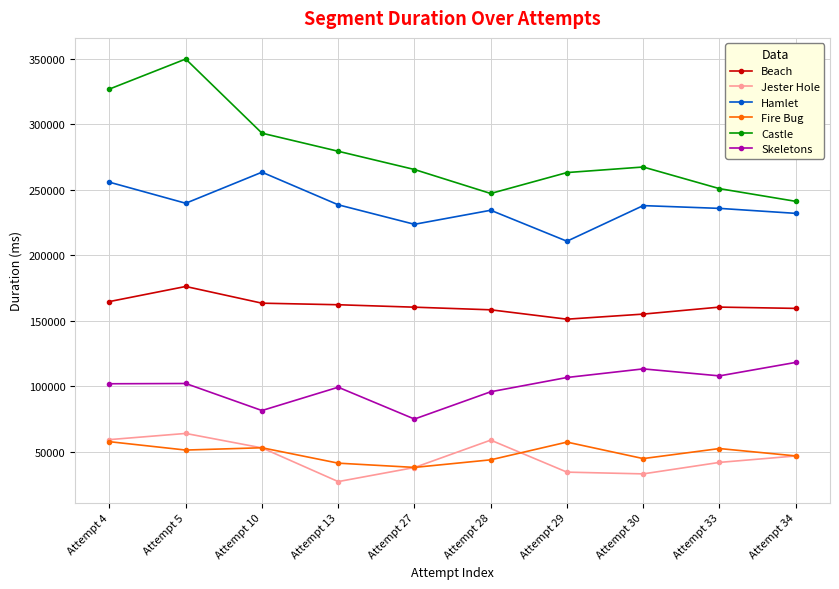

Where is the first local minimum for Castle?

Attempt 28